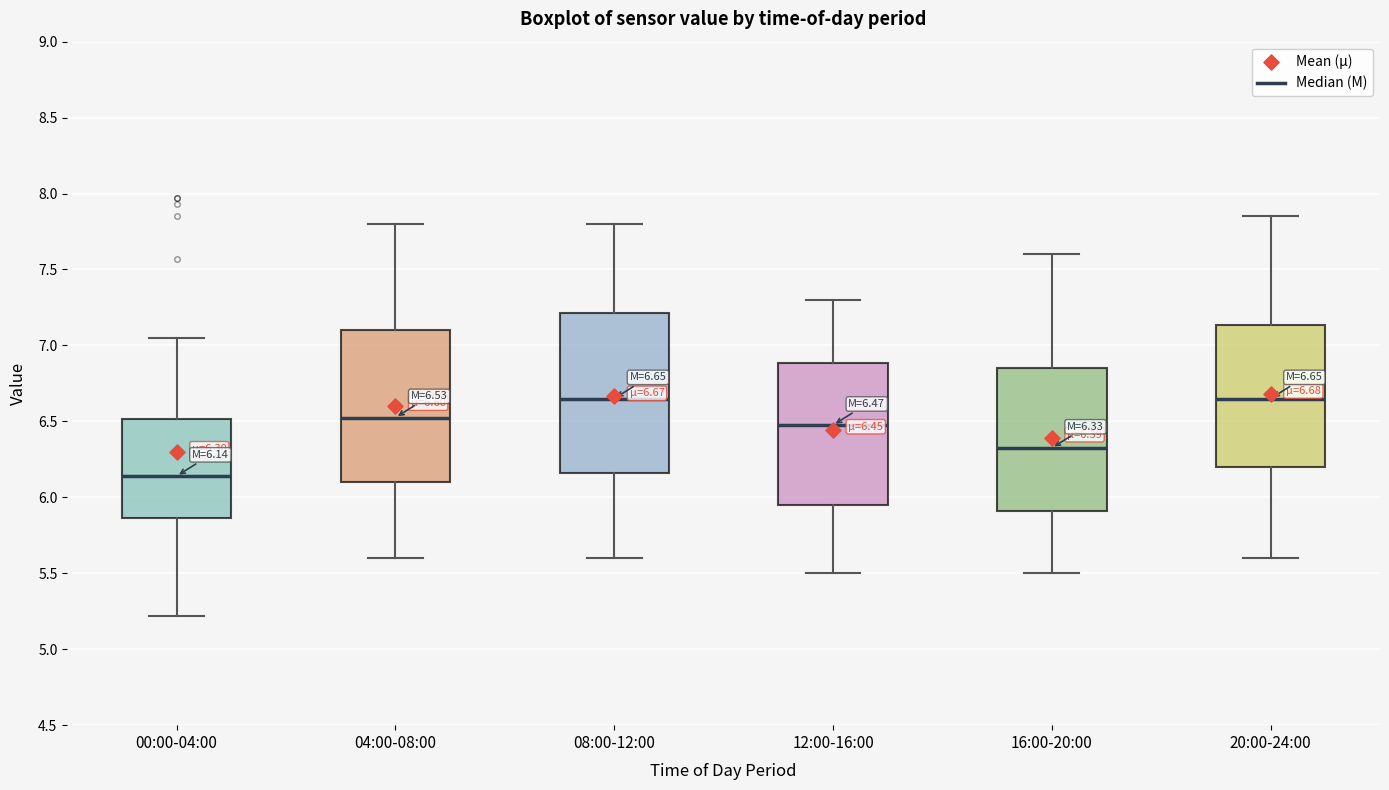

Which box's median line is the lowest?

00:00-04:00